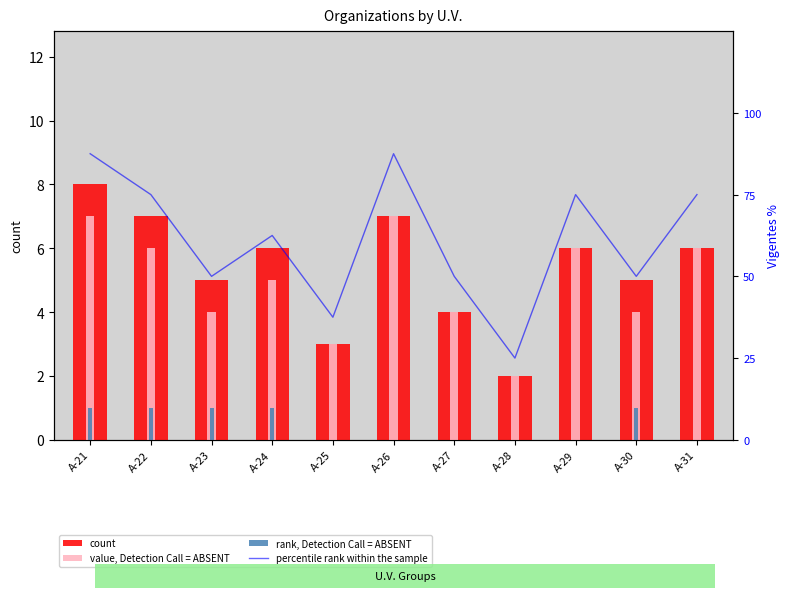

Is it true that rank, Detection Call = ABSENT equals 0.0 at A-27?

True